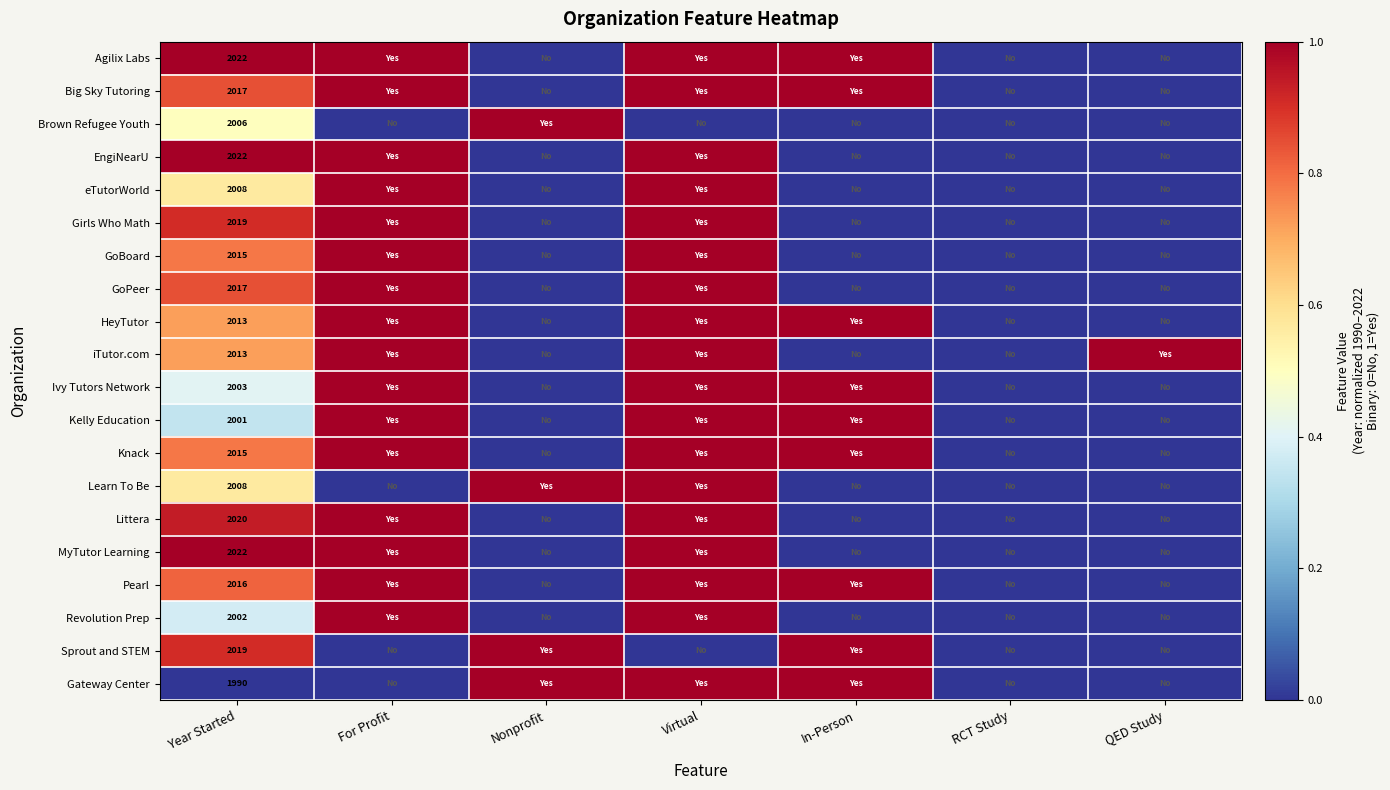

Is it true that Brown Refugee Youth equals 2006 at Year Started?

True